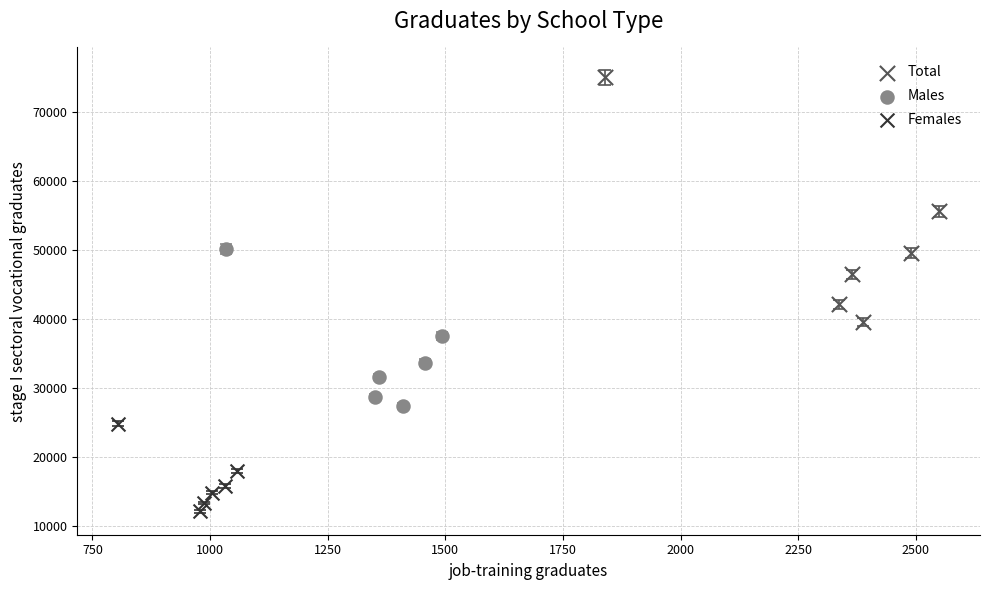

Which series reaches the maximum Y coordinate?

Total